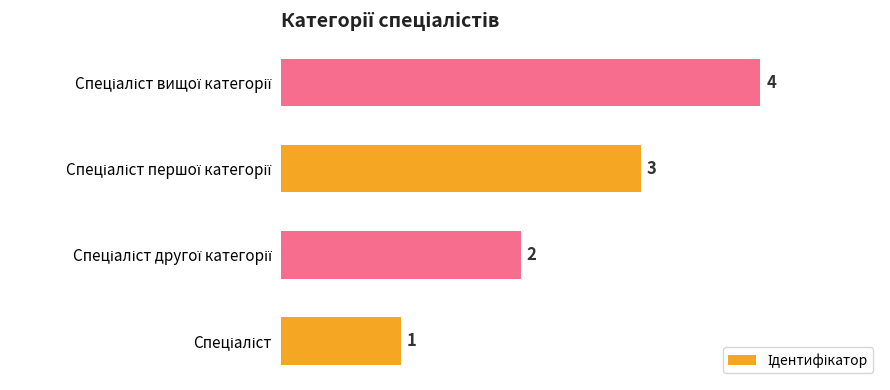

What is the sum of all values?

10